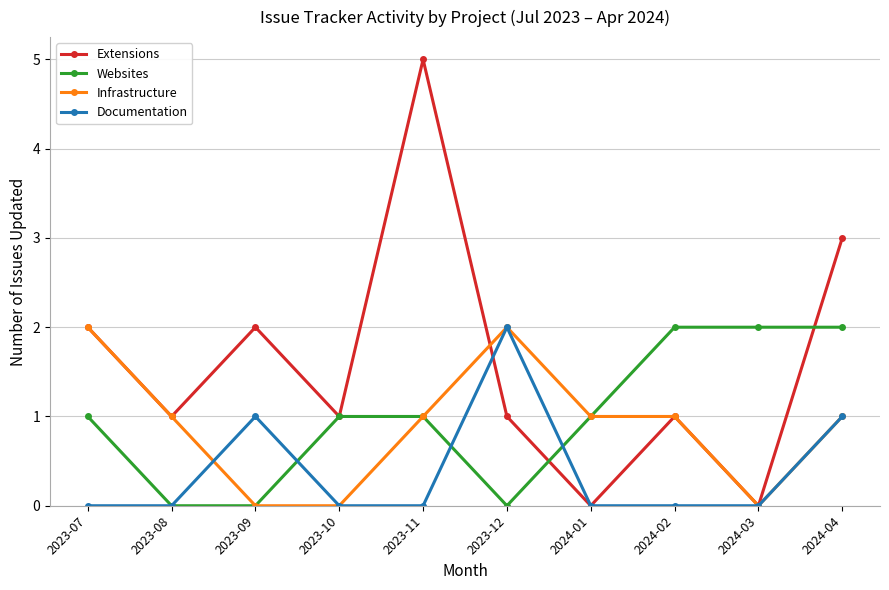

Where is the first local maximum for Documentation?

2023-09